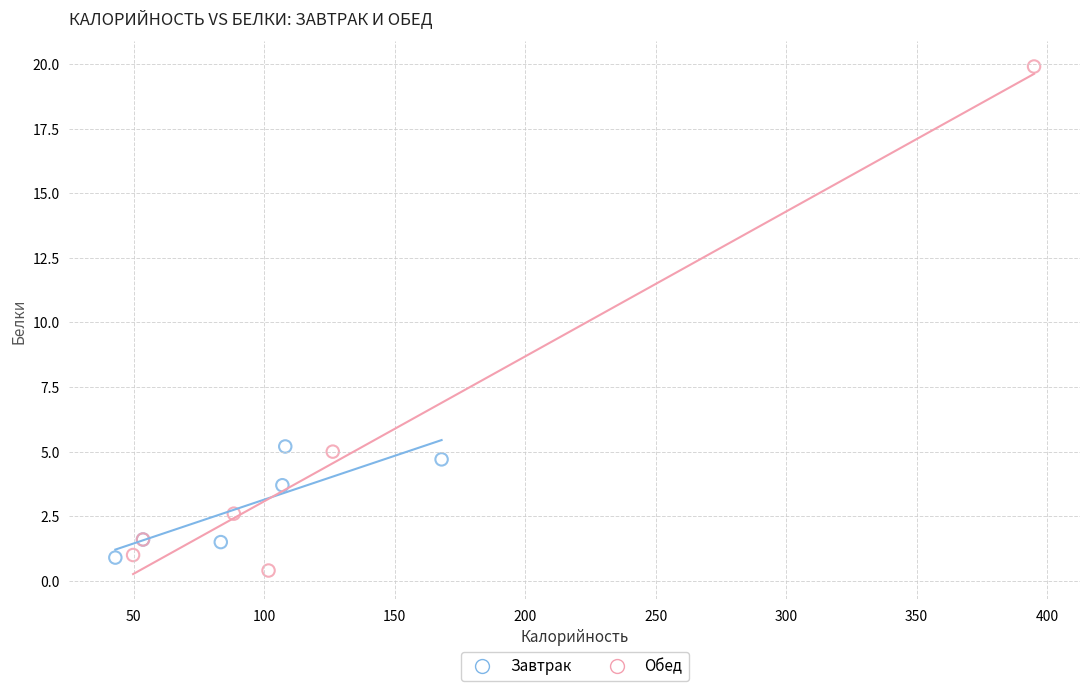

Which series contains the highest Y value?

Обед